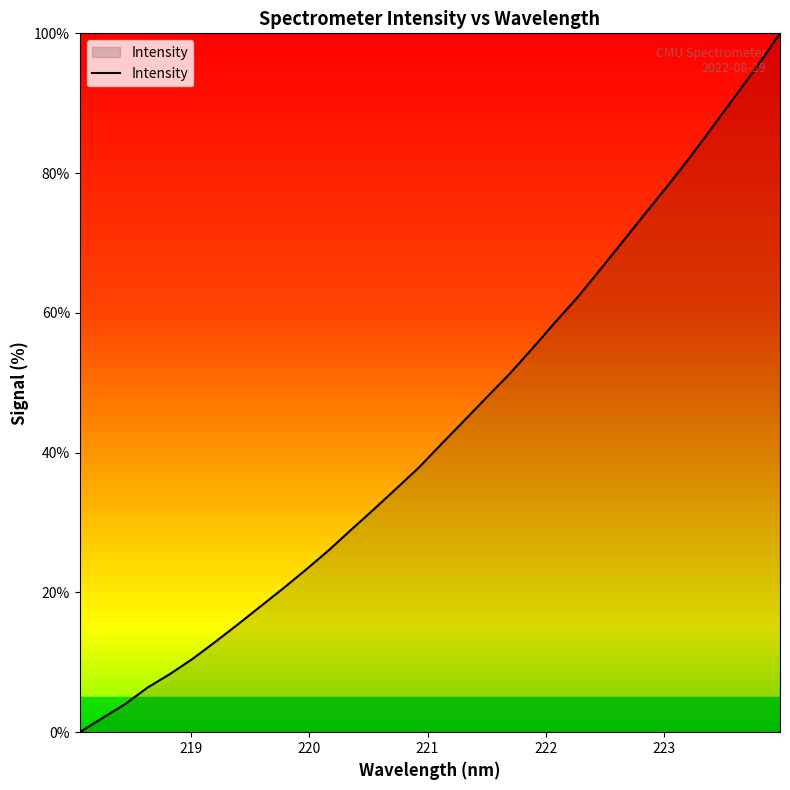

What is the greatest value displayed?

100.0